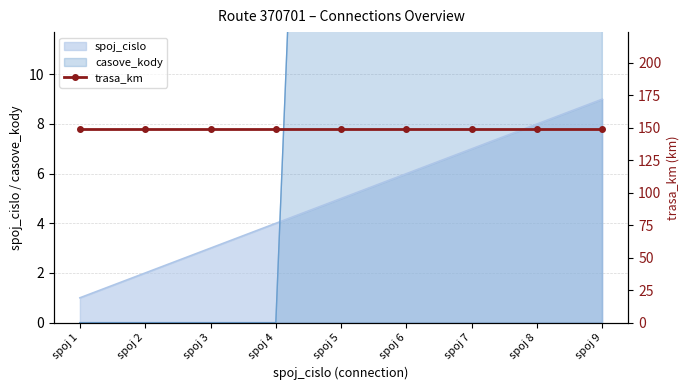

What is the average value of the casove_kody series?

32